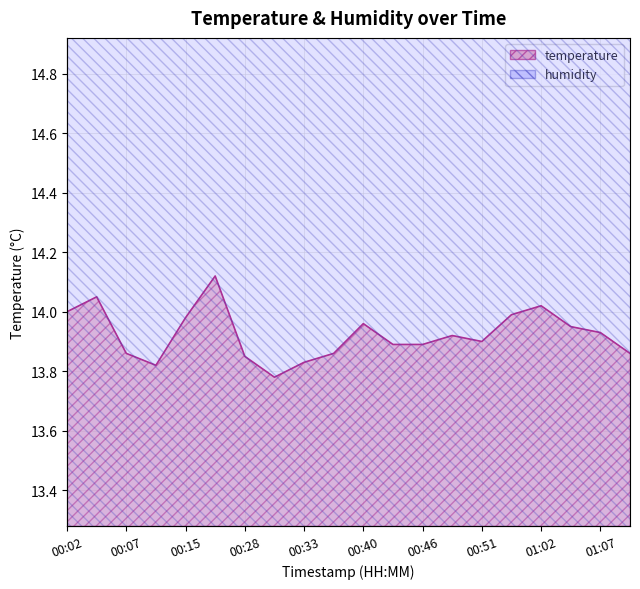

What is the change in value from 00:33 to 00:51?

+0.1